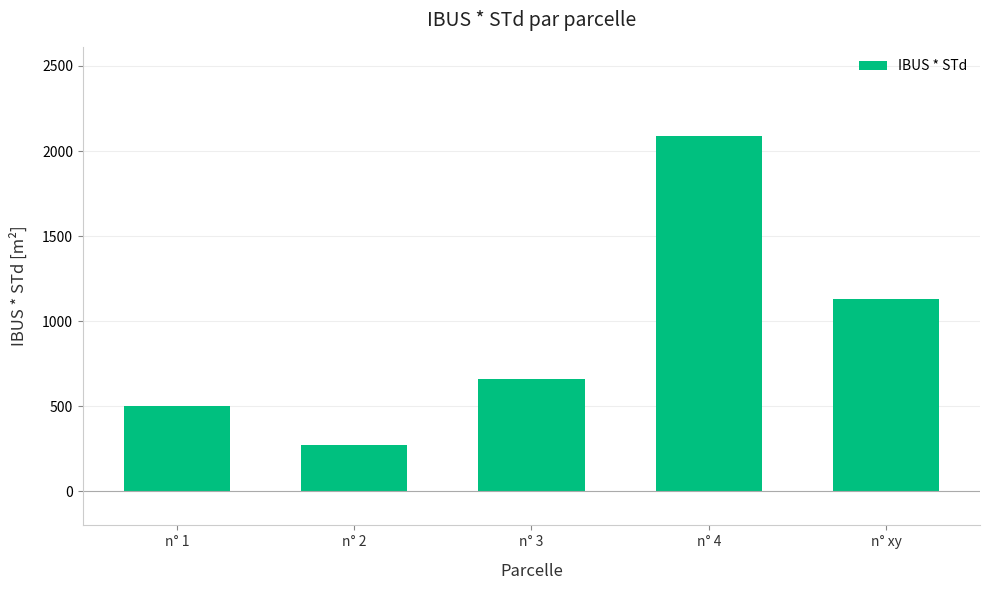

What is the label of the 1st bar from the right?

n° xy